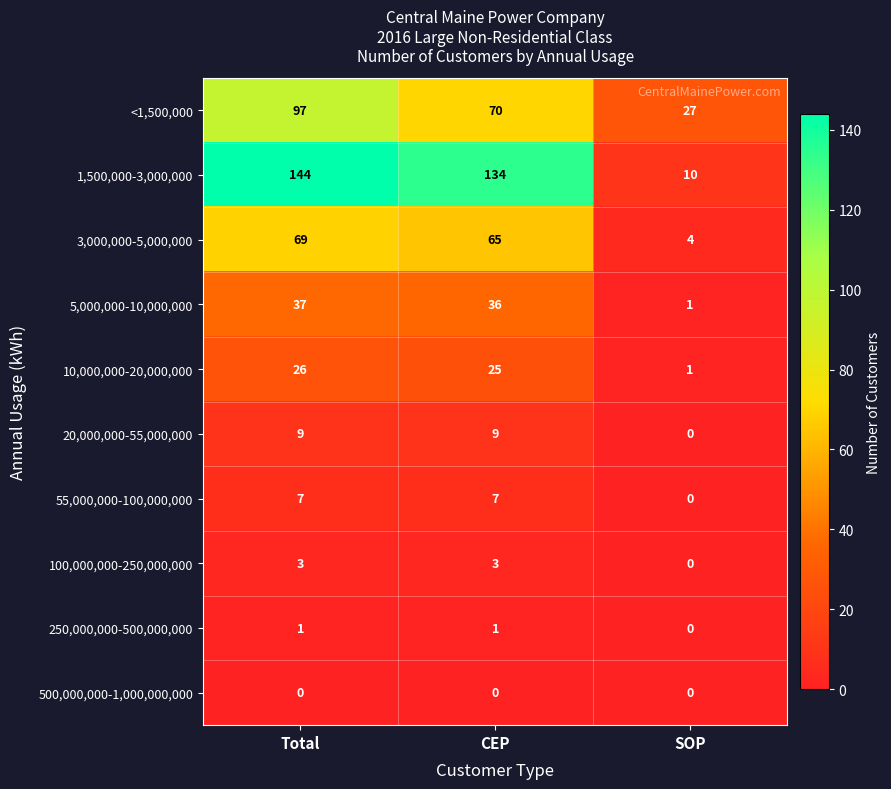

Reading right to left, list all the values displayed in this chart.

<1,500,000: SOP=27	CEP=70	Total=97
1,500,000-3,000,000: SOP=10	CEP=134	Total=144
3,000,000-5,000,000: SOP=4	CEP=65	Total=69
5,000,000-10,000,000: SOP=1	CEP=36	Total=37
10,000,000-20,000,000: SOP=1	CEP=25	Total=26
20,000,000-55,000,000: SOP=0	CEP=9	Total=9
55,000,000-100,000,000: SOP=0	CEP=7	Total=7
100,000,000-250,000,000: SOP=0	CEP=3	Total=3
250,000,000-500,000,000: SOP=0	CEP=1	Total=1
500,000,000-1,000,000,000: SOP=0	CEP=0	Total=0